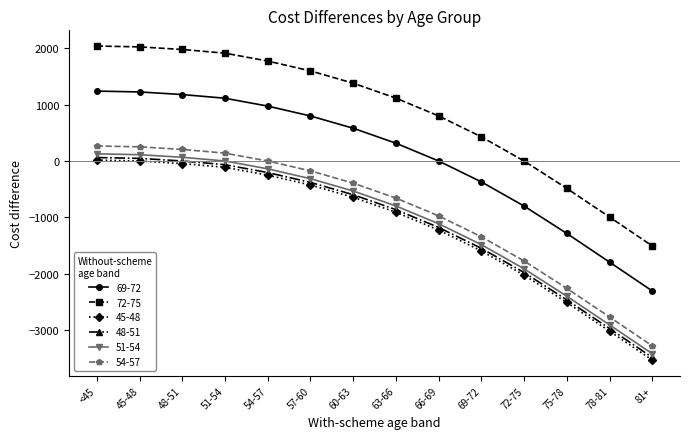

What is the greatest value displayed?

2042.4